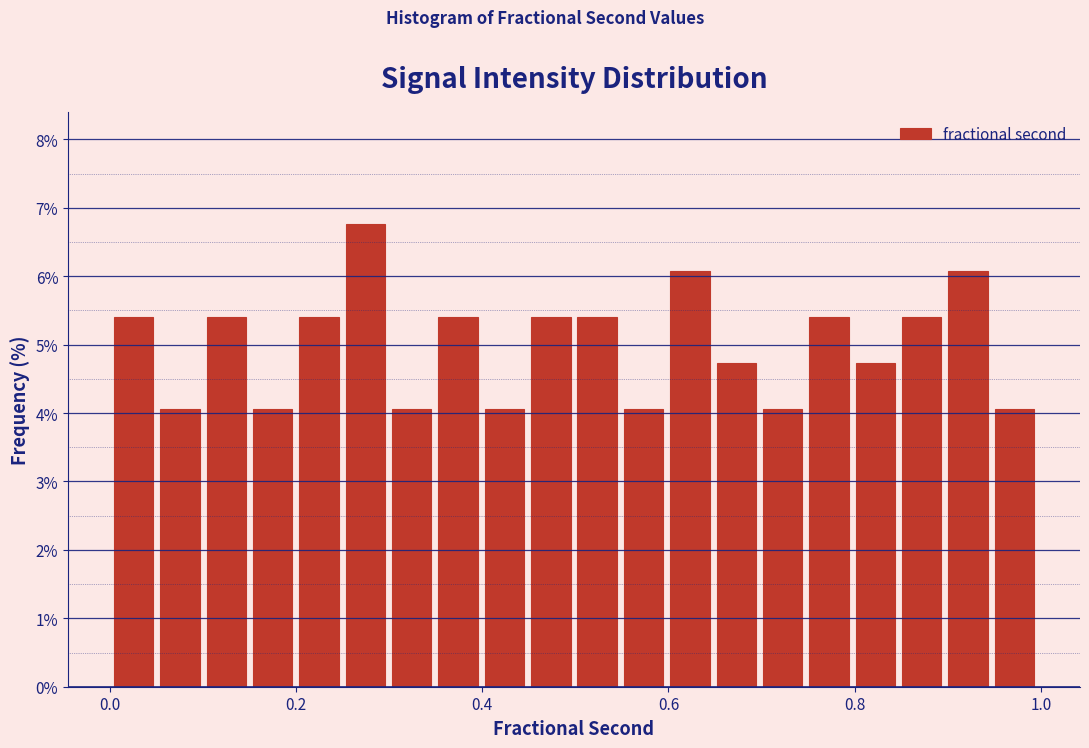

Read against the x-axis, roughly where is the centre of the tallest bar?

0.28